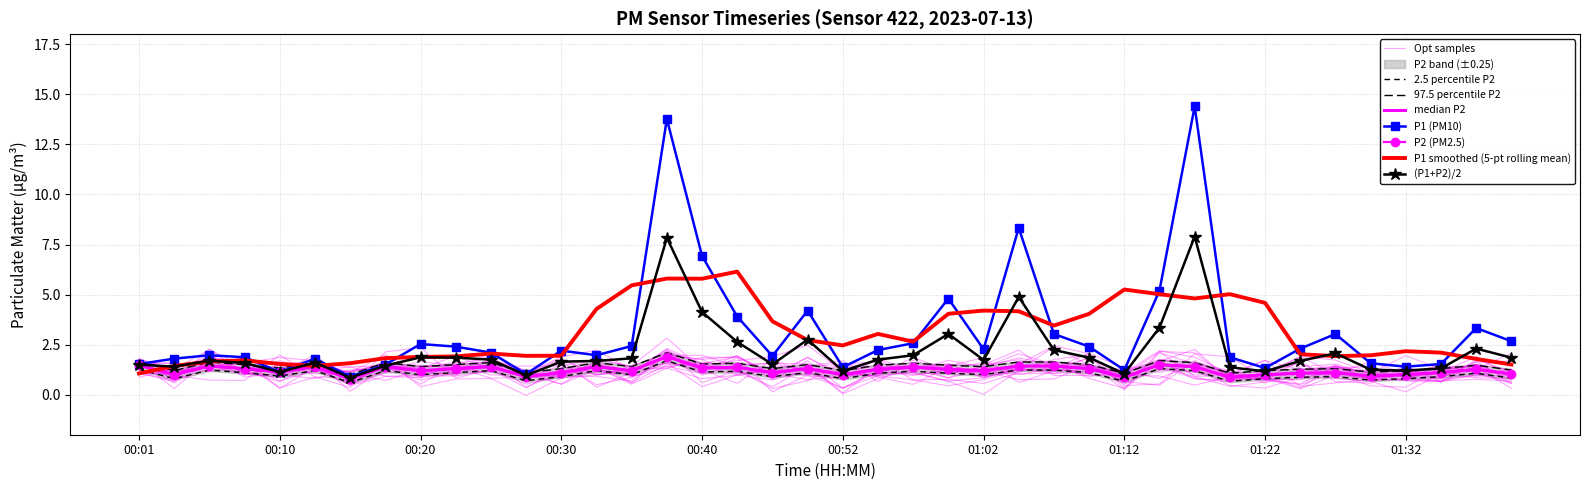

How many data points in P2 are less than 1?

16